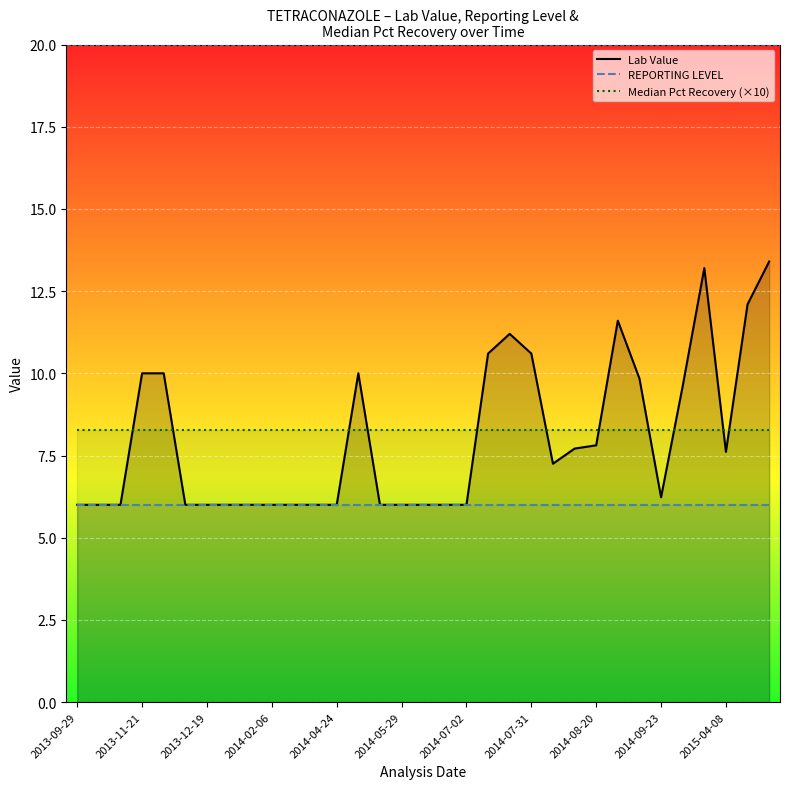

Count the number of categories in the chart.

33